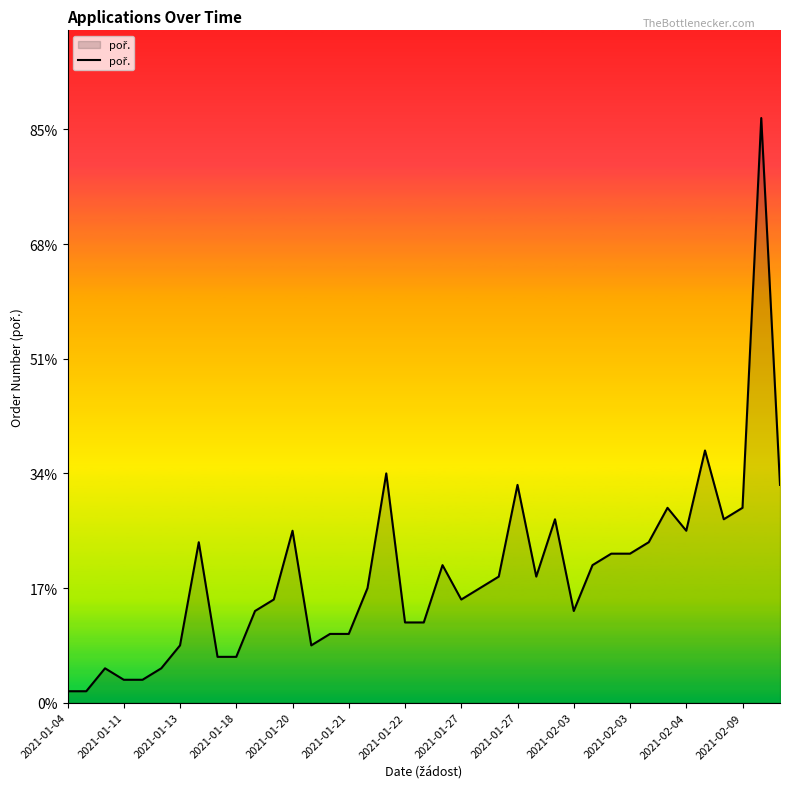

Is this an area chart (filled region under the line)?

Yes